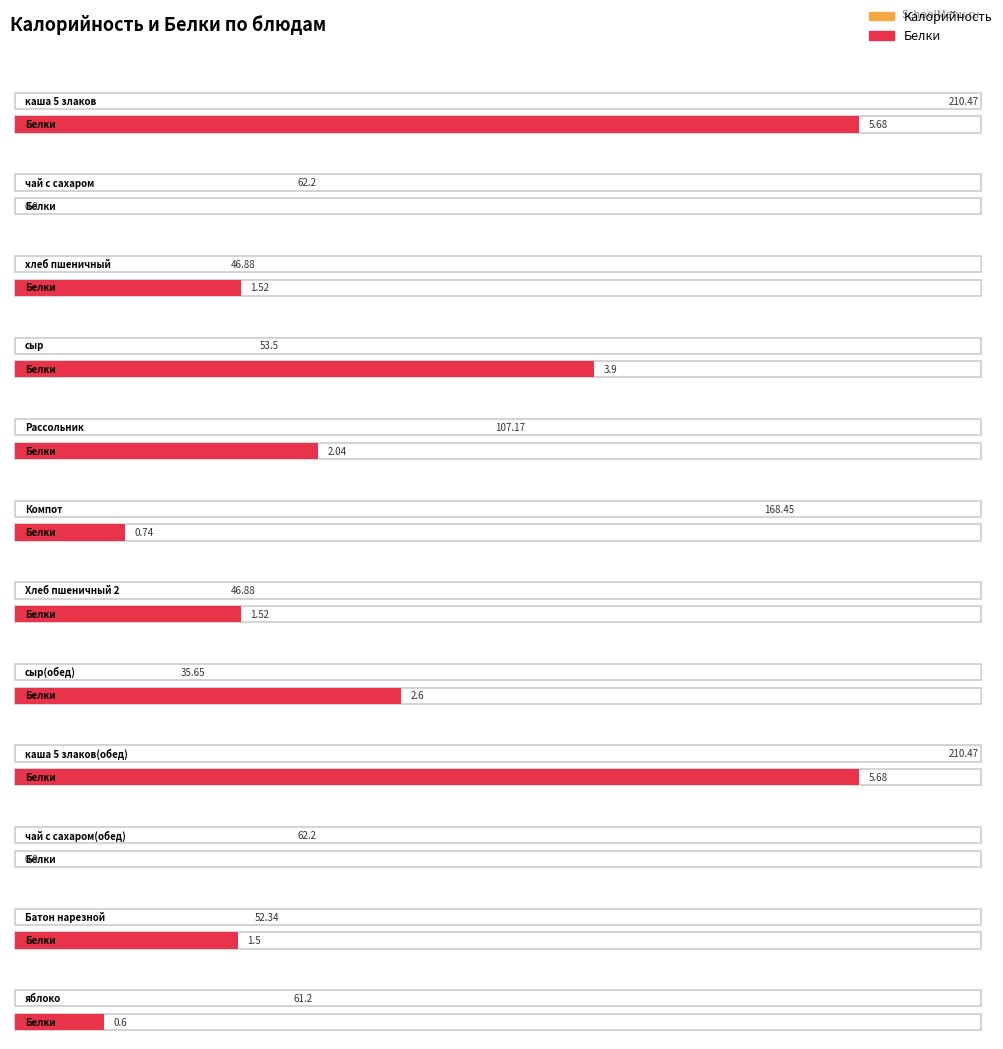

At which category is the sum across all series the highest?

каша 5 злаков